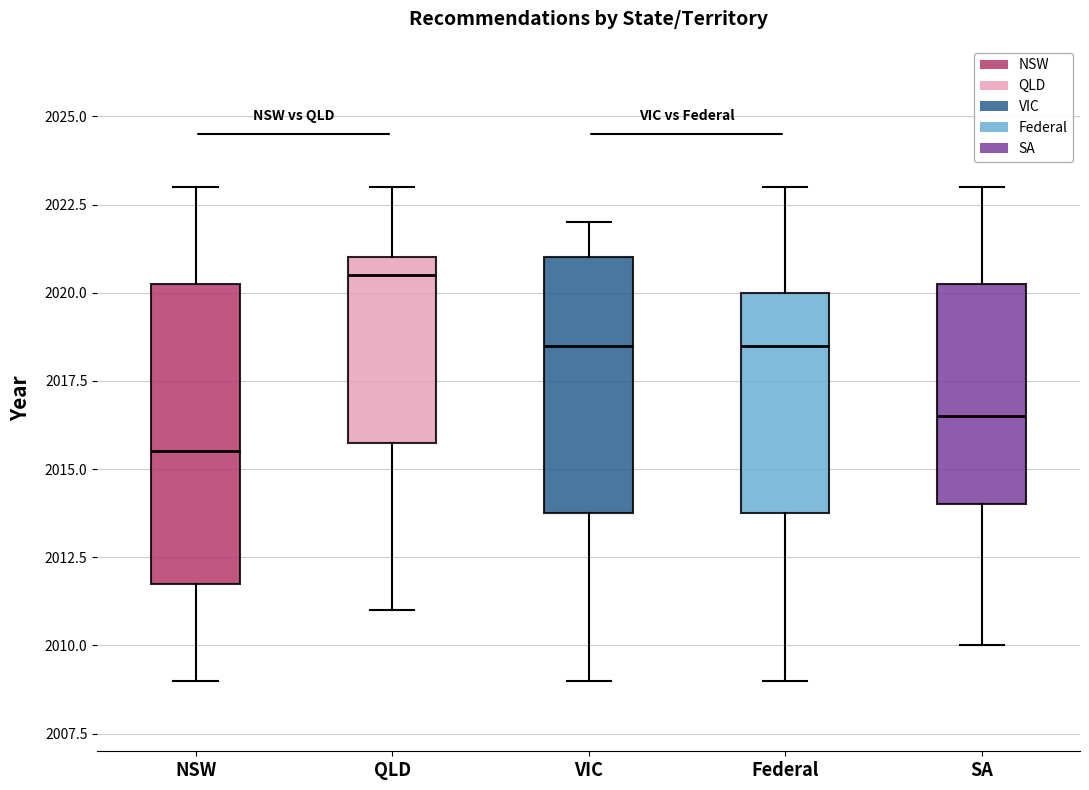

Which box is the tallest, from its lower edge to its upper edge?

NSW